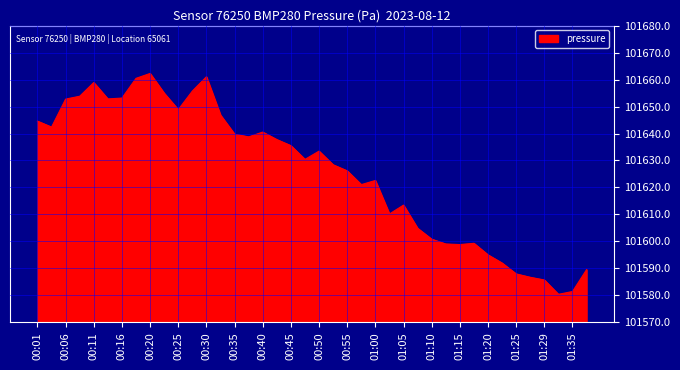

How many interior local valleys (lower than both neighbors) does the data have?

9